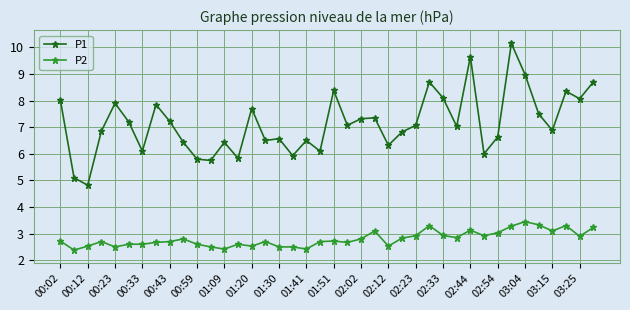

True or false: P2 has more than 1 points higher than both neighbors.

True